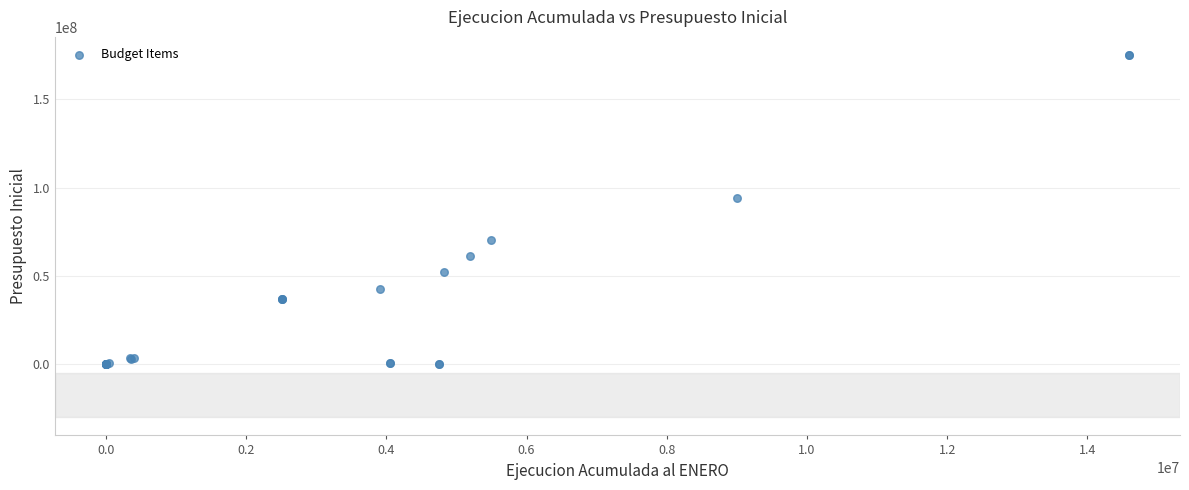

What Y value in the scatter plot is closest to 87537203?

94150827